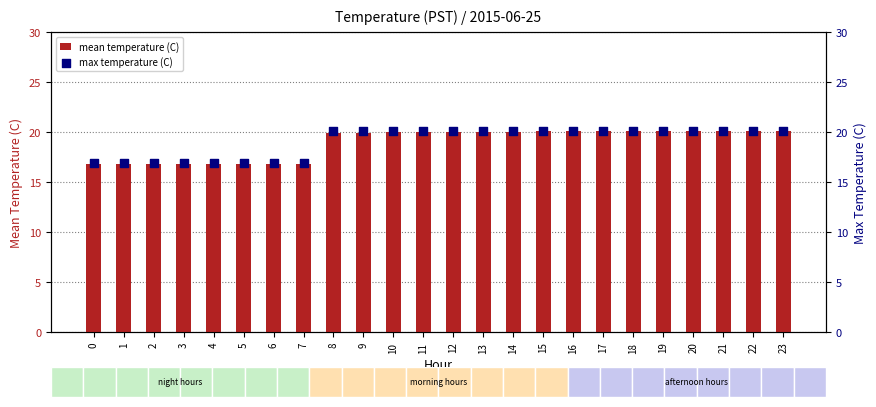

Which series reaches the maximum Y coordinate?

mean temperature (C)